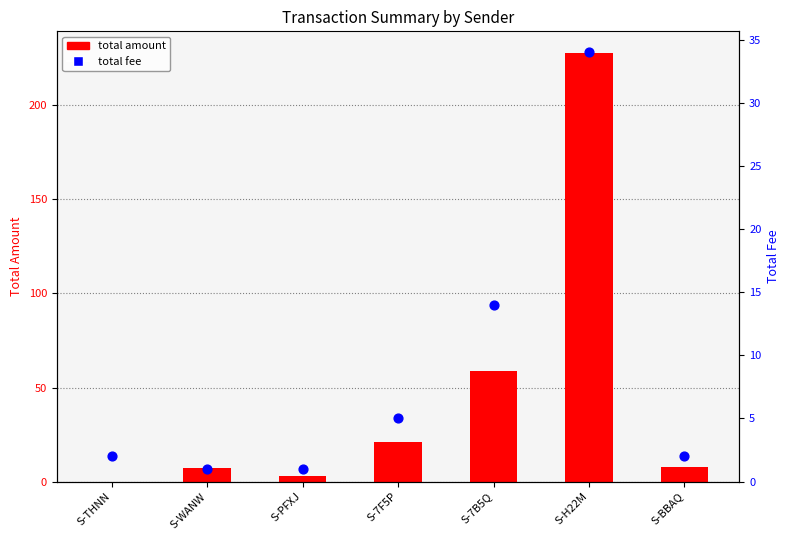

Which series has the largest Y range (max minus min)?

total amount